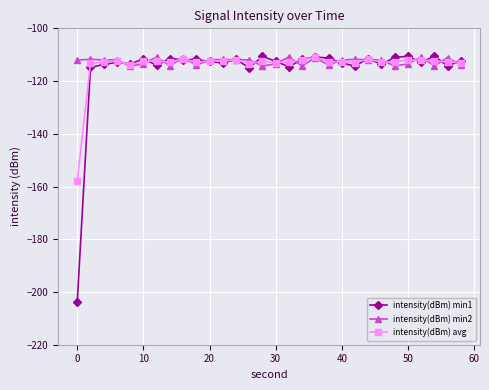

True or false: intensity(dBm) min2 has more than 1 interior local peaks.

True